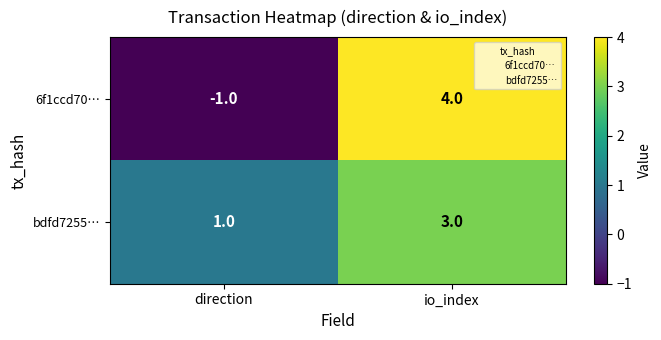

At which label is 6f1ccd70… closest to 1?

direction